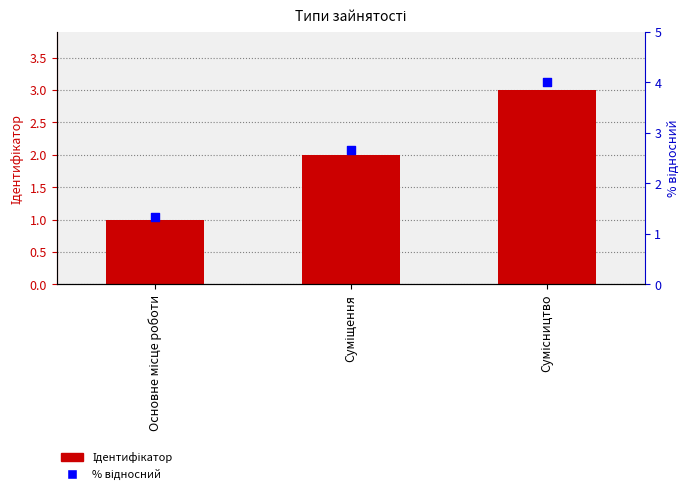

Is the value of % відносний at Основне місце роботи greater than the value of Ідентифікатор at Основне місце роботи?

Yes